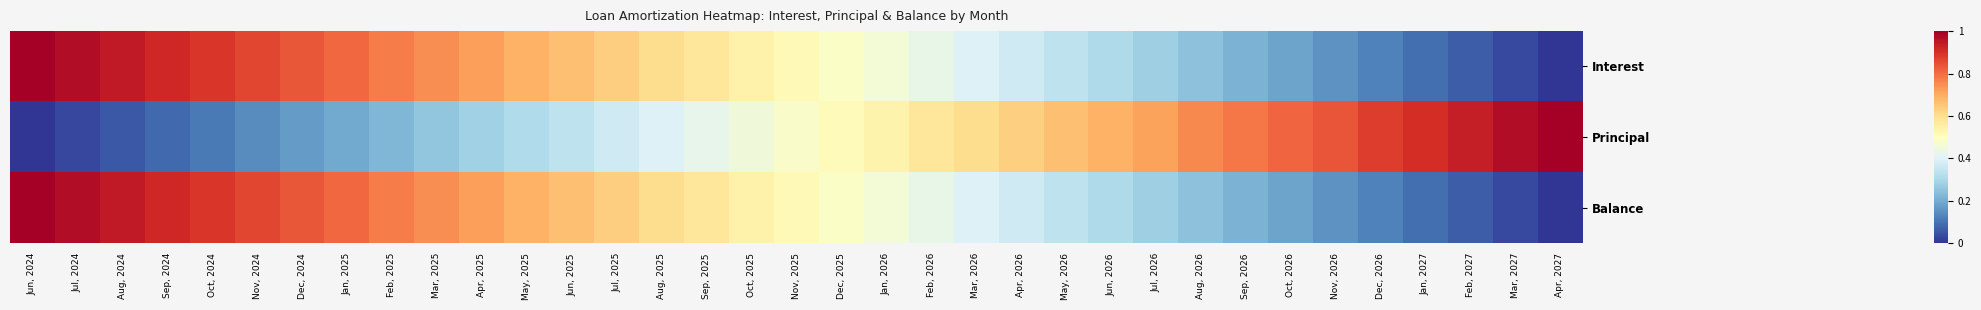

At how many categories does at least one series exceed 0?

35